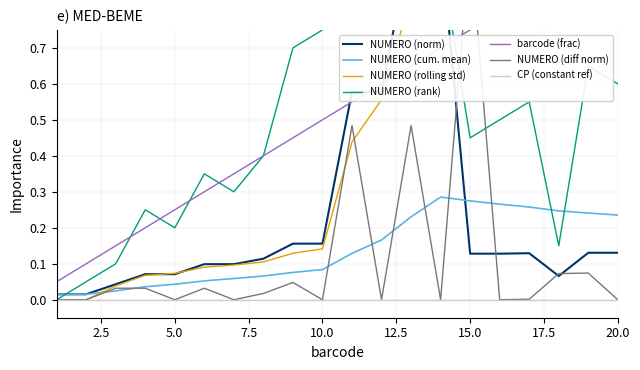

The NUMERO (cum. mean) series shows 0.1 at 20.0. True or false?

False